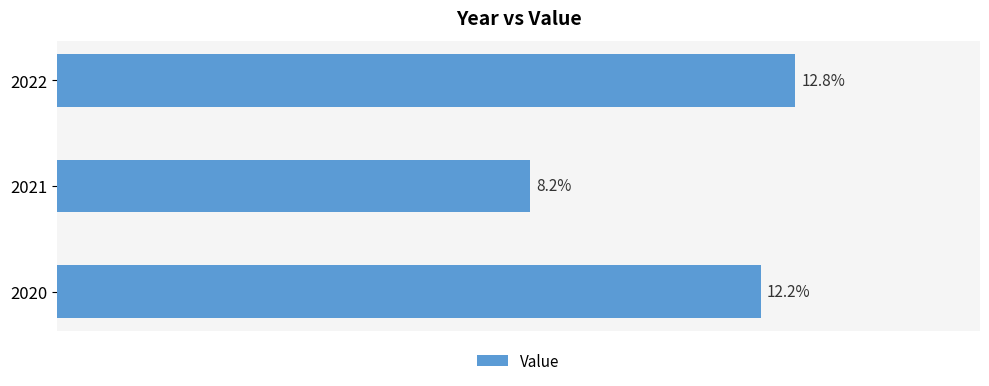

List the labels in order of value, largest first.

2022, 2020, 2021